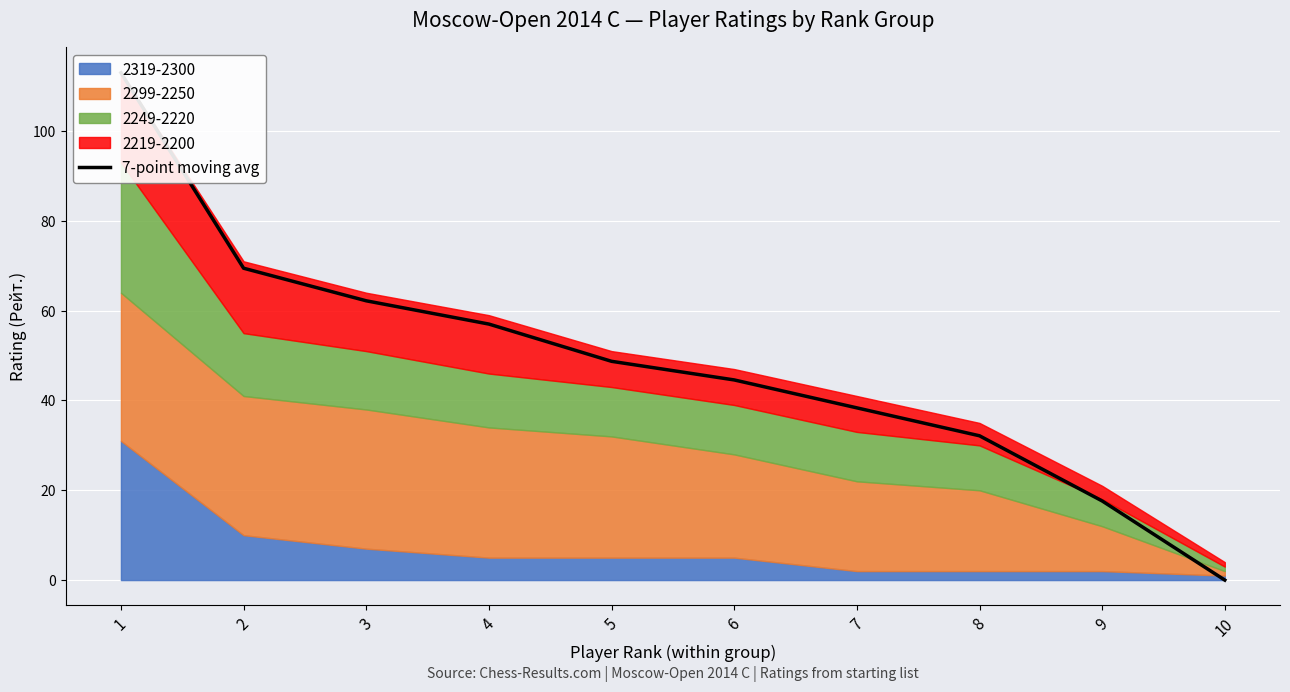

Reading left to right, transcribe all the data shown in this chart.

113.0	69.5	62.2	57.0	48.7	44.6	38.4	32.1	17.6	0.0